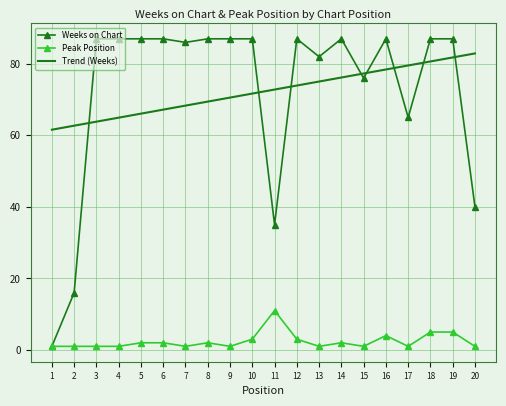

True or false: Peak Position has more than 2 interior local peaks.

True